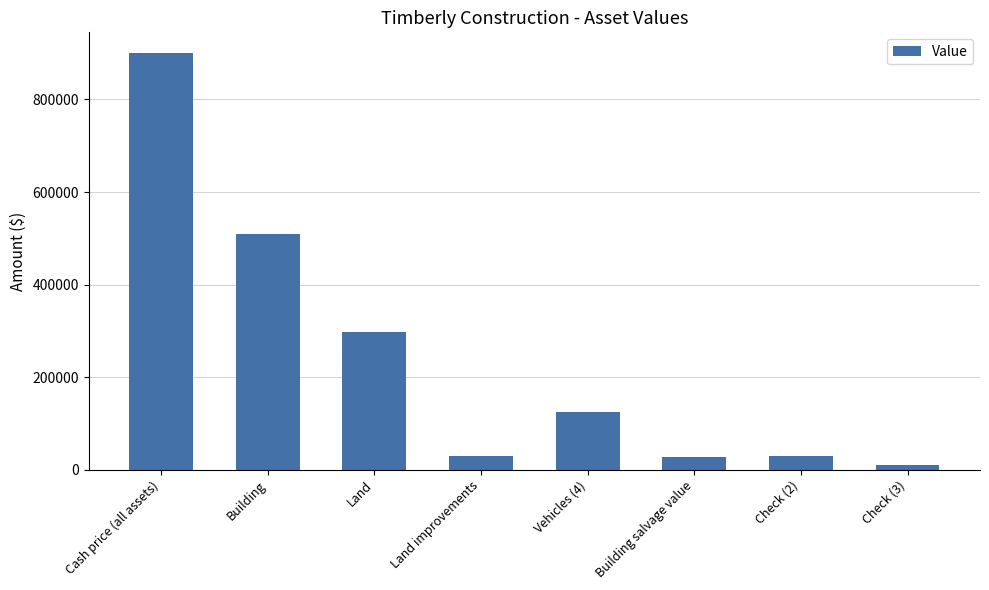

What value does the data have at Check (3), to the nearest 10?

10800